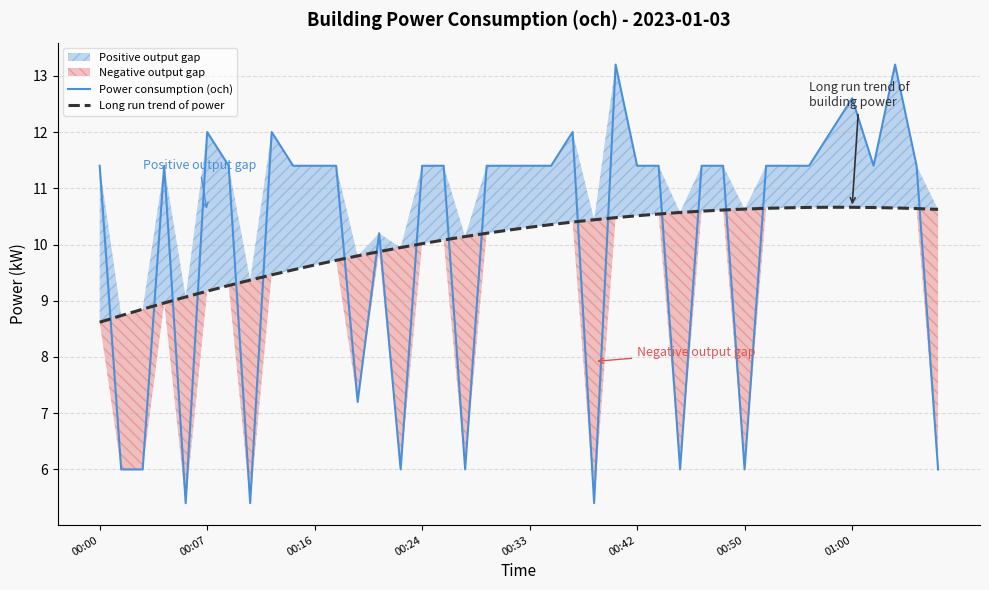

What is the difference between the Long run trend of power values at 9 and 16?

0.5